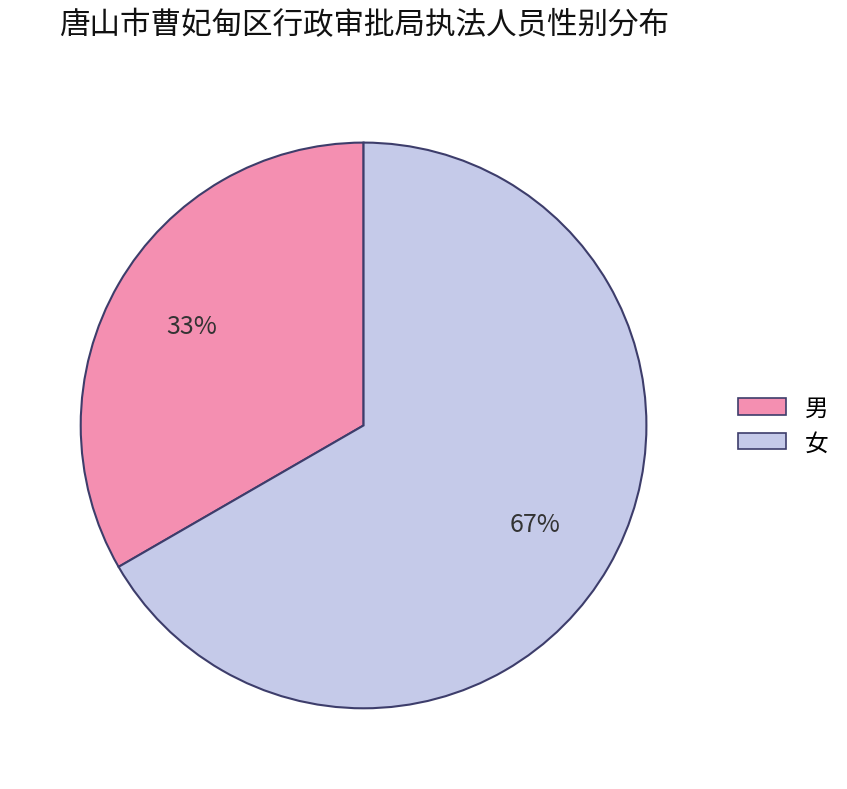

Does any single category account for the majority?

Yes